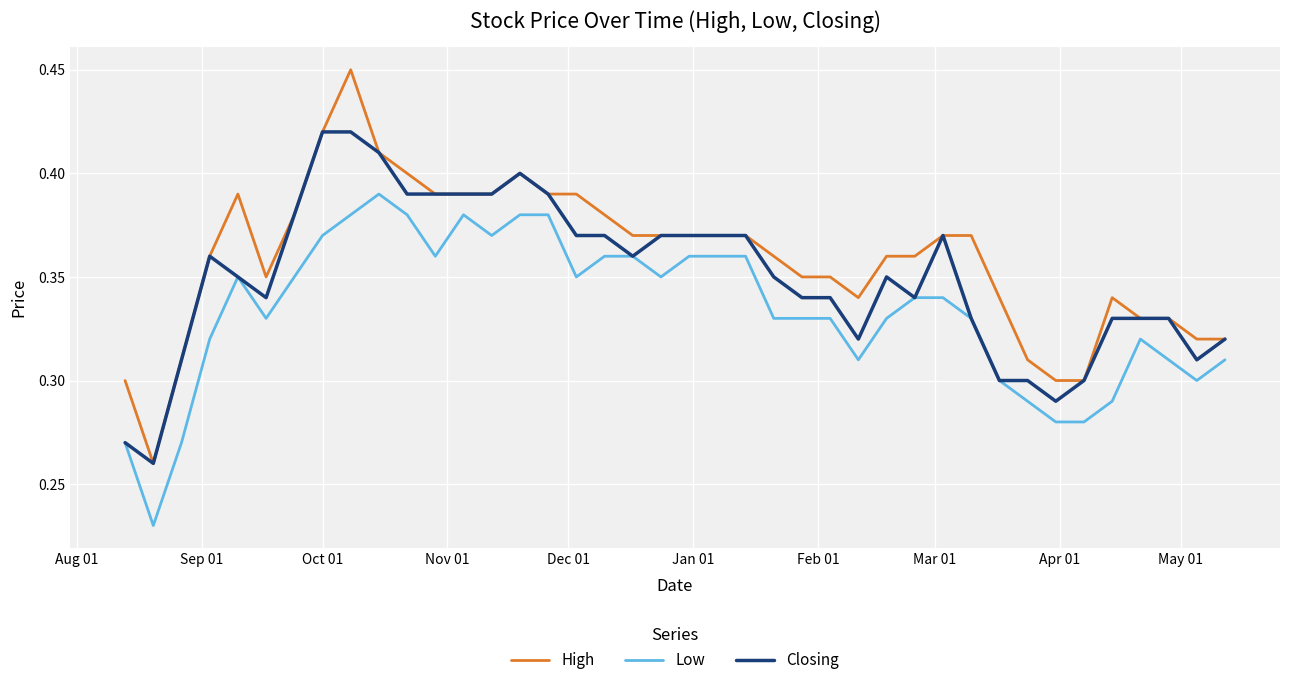

Rank the series by their maximum value, from lowest to highest.

Low, Closing, High